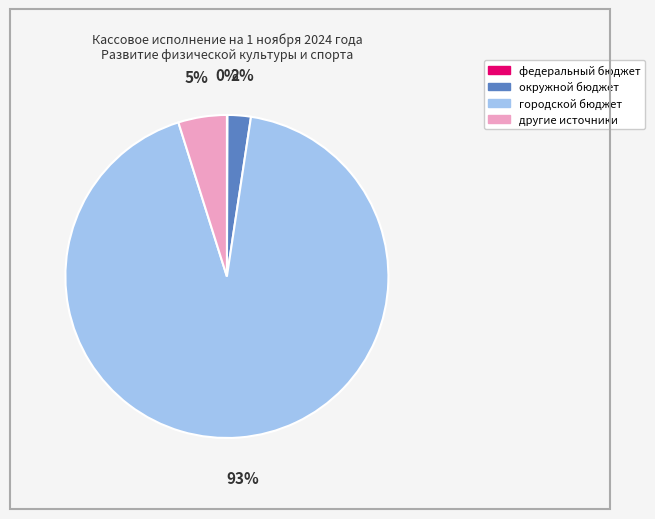

Combined, do окружной бюджет and городской бюджет account for over 50%?

Yes